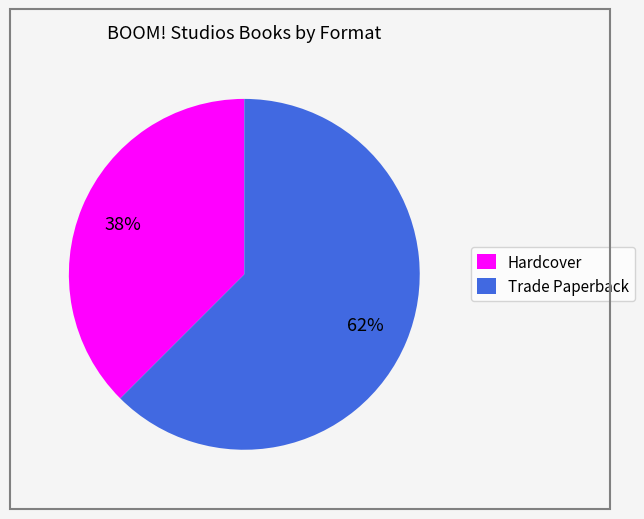

Is Trade Paperback the majority of the pie?

Yes